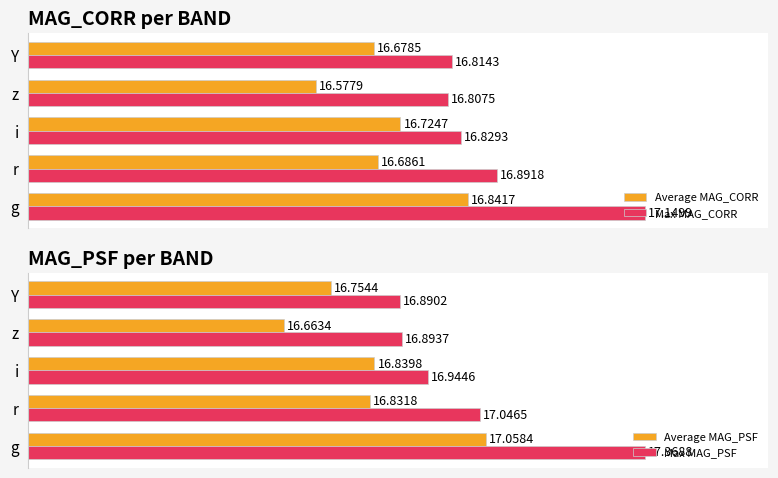

What are all the series names shown in the legend?

Average MAG_CORR, Max MAG_CORR, Average MAG_PSF, Max MAG_PSF